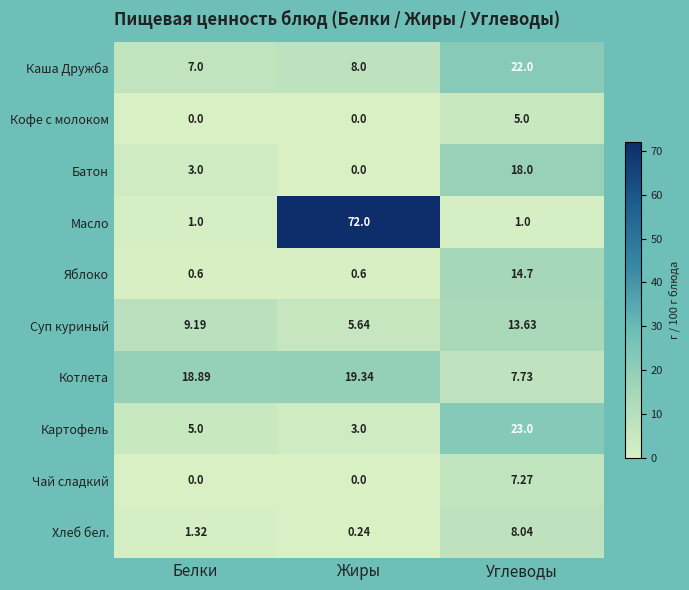

Which series has the largest range (max minus min)?

Масло